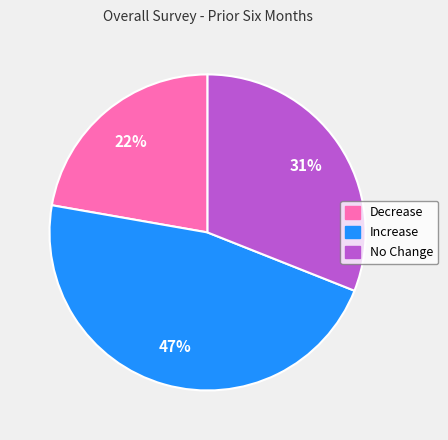

To the nearest percent, what portion does Increase represent?

47%